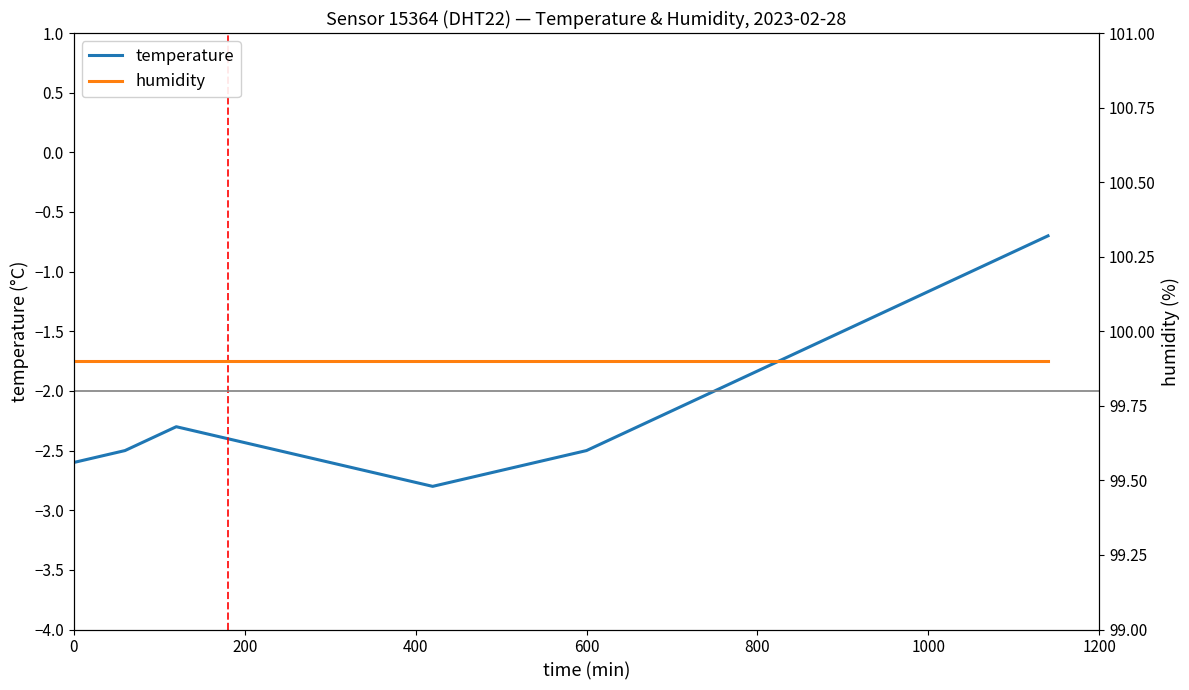

What is the maximum value for temperature?

-0.7